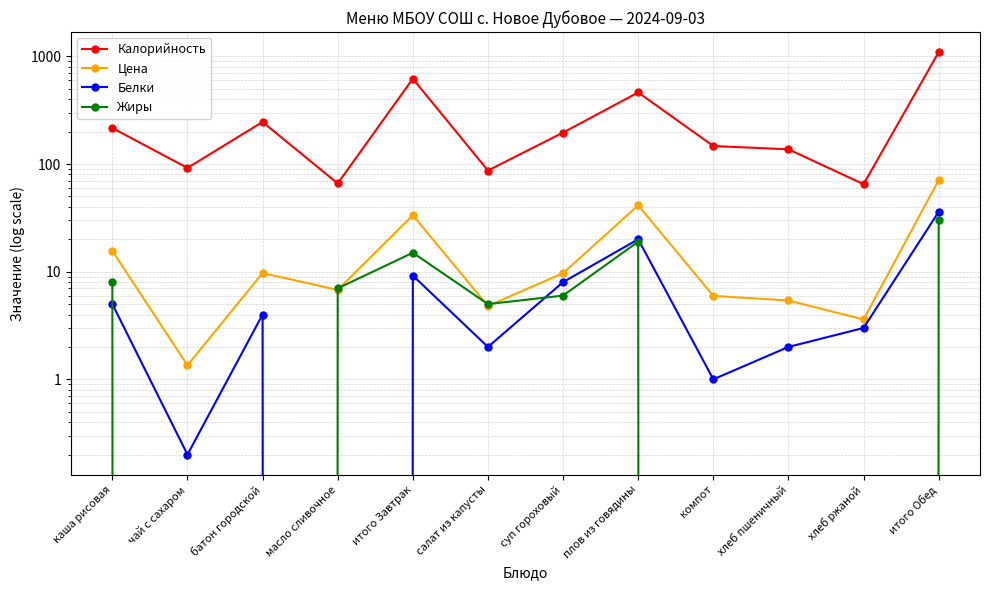

Count the number of data series in this chart.

4